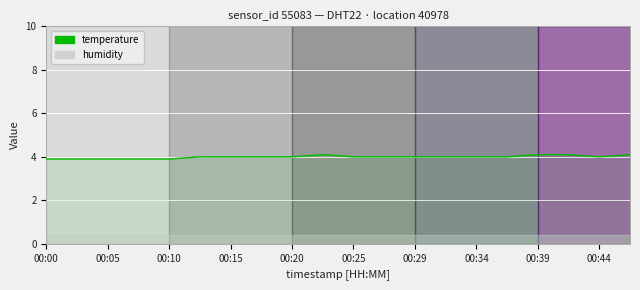

Reading right to left, transcribe all the data shown in this chart.

4.1	4.0	4.1	4.1	4.0	4.0	4.0	4.0	4.0	4.0	4.1	4.0	4.0	4.0	4.0	3.9	3.9	3.9	3.9	3.9